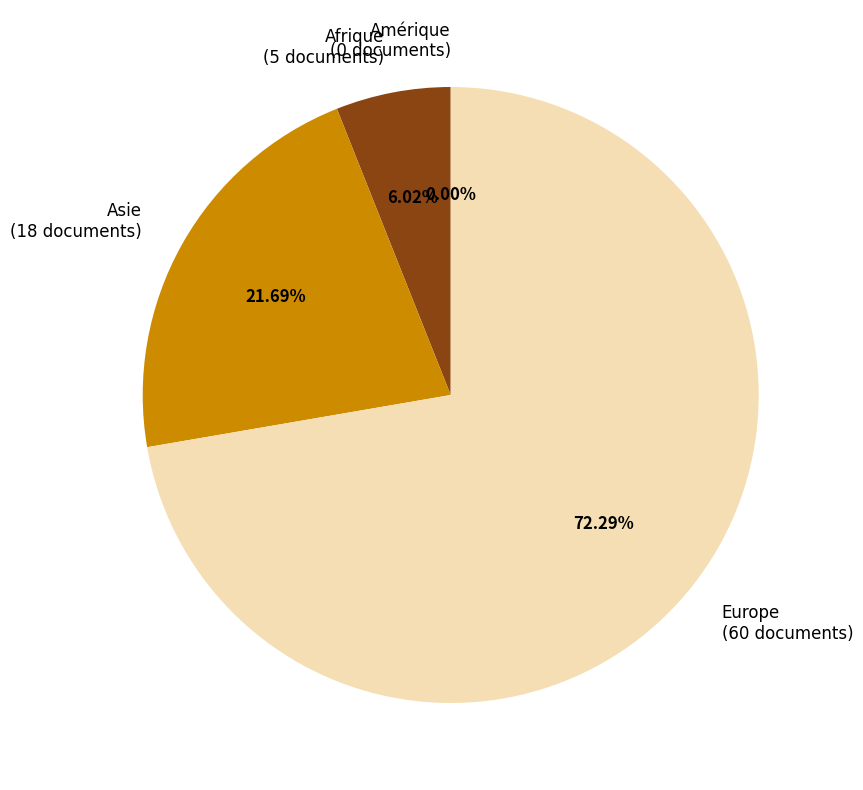

What is the change in value from Europe to Amérique?

-60